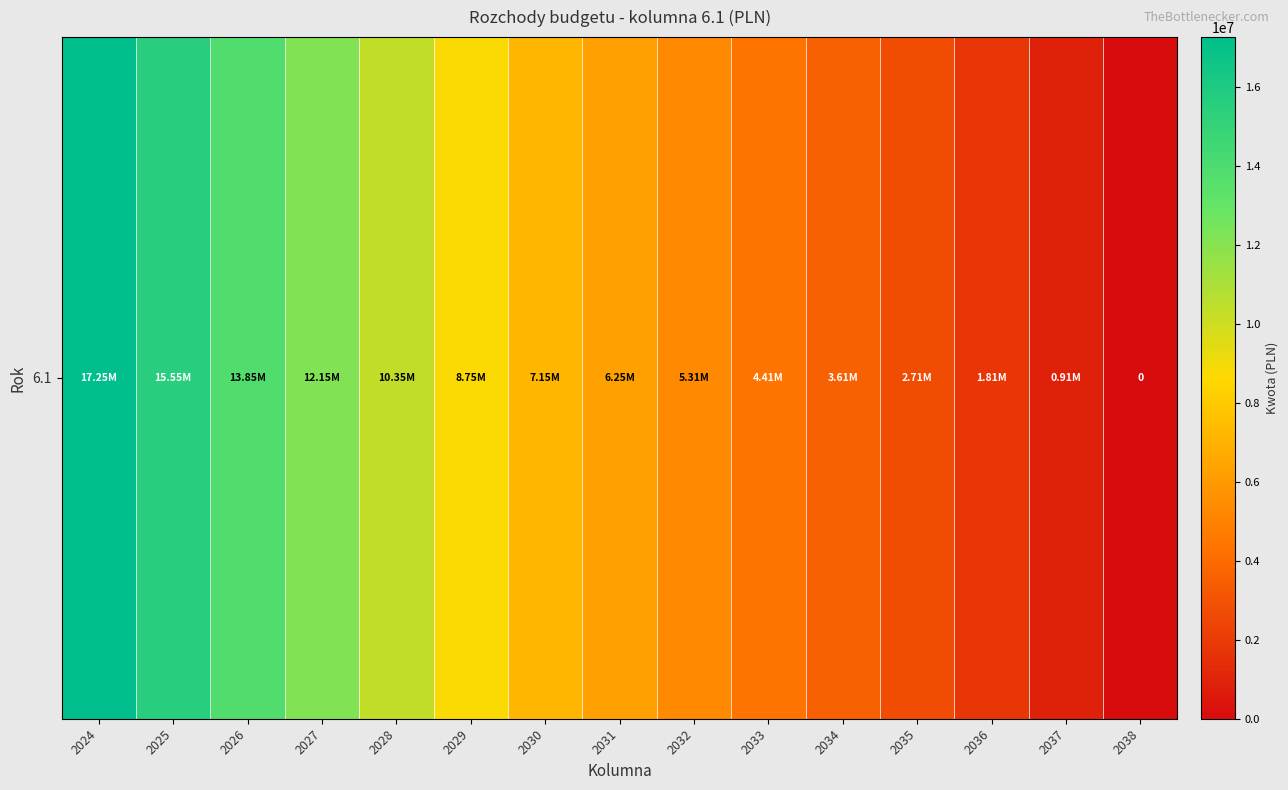

What is the difference between the maximum and minimum values?

17250000